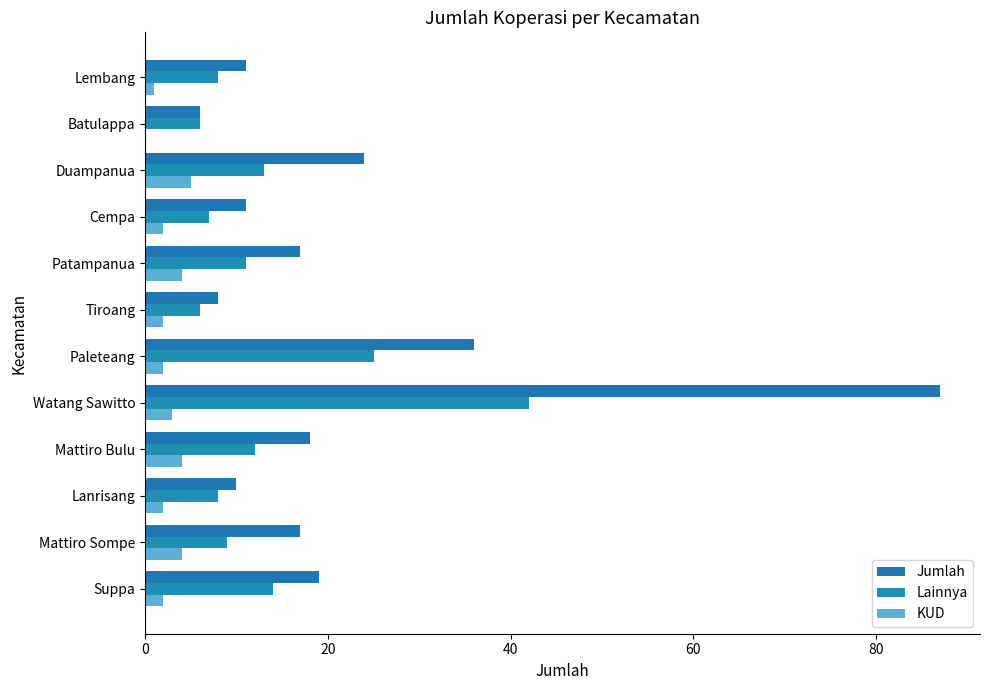

Reading right to left, what are all the values shown in this chart?

Jumlah: 11	6	24	11	17	8	36	87	18	10	17	19
Lainnya: 8	6	13	7	11	6	25	42	12	8	9	14
KUD: 1	0	5	2	4	2	2	3	4	2	4	2